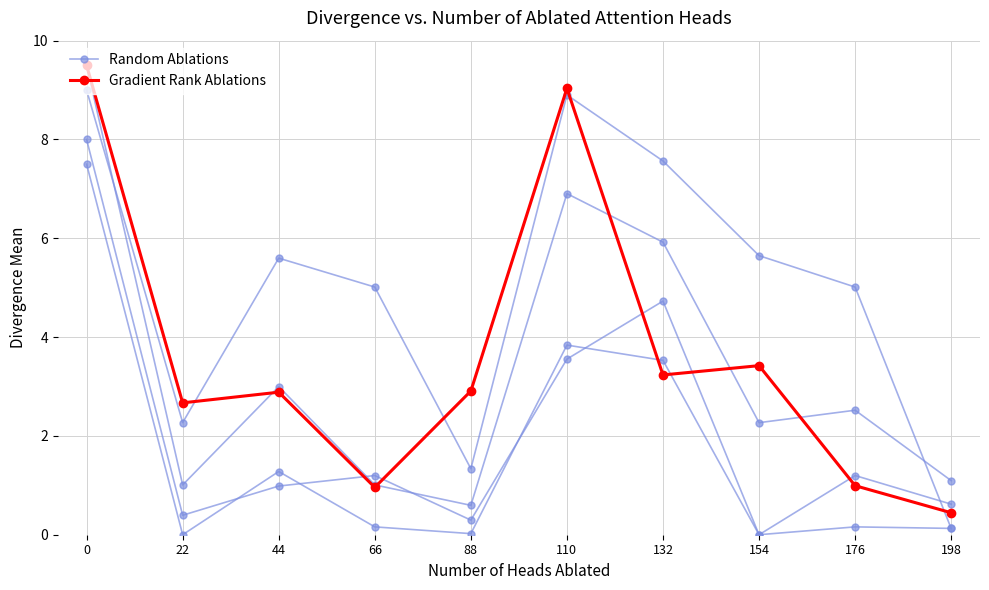

What is the value of the Gradient Rank Ablations point at the 10th from the left?

0.4